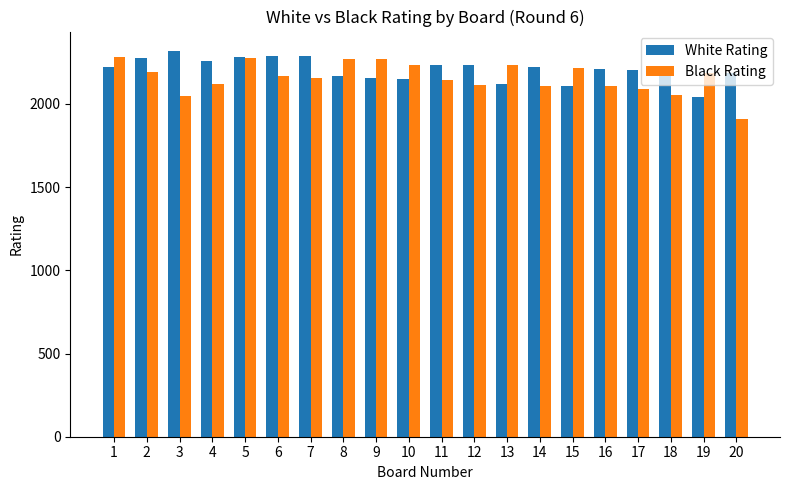

What is the minimum value shown in the chart?

1912